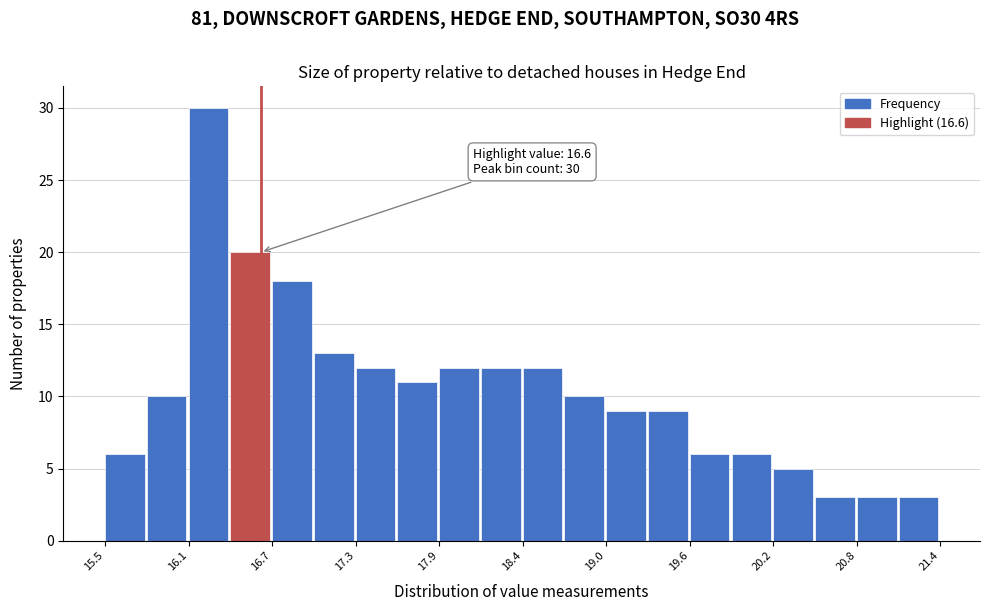

Read against the x-axis, roughly where is the centre of the tallest bar?

16.2